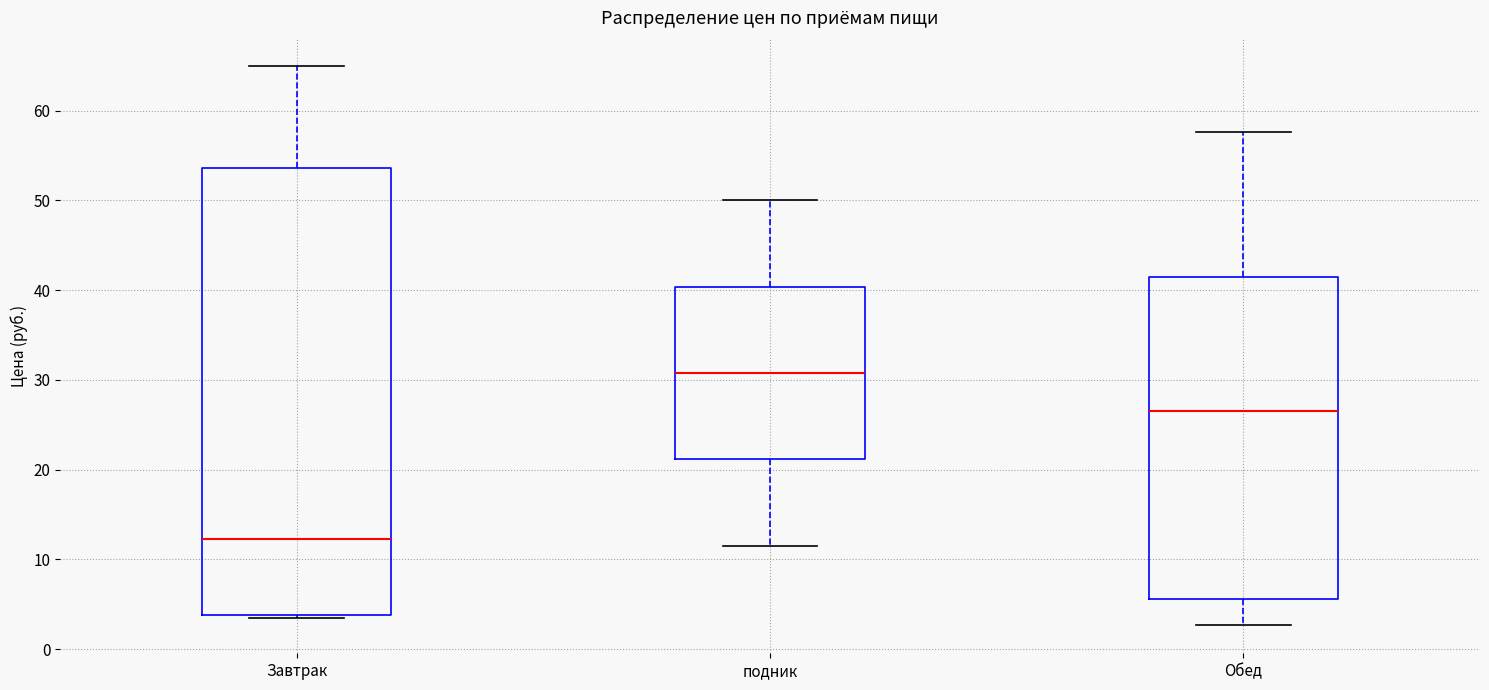

Reading left to right, read every box against the y-axis: the position of its median line, the range the box covers, and the ends of its whiskers. The values are not printed on the chart, so give them approximately, as read against the axis.

Завтрак: median 12, box 4 to 54, whiskers 3 to 65
подник: median 31, box 21 to 40, whiskers 12 to 50
Обед: median 27, box 6 to 41, whiskers 3 to 58